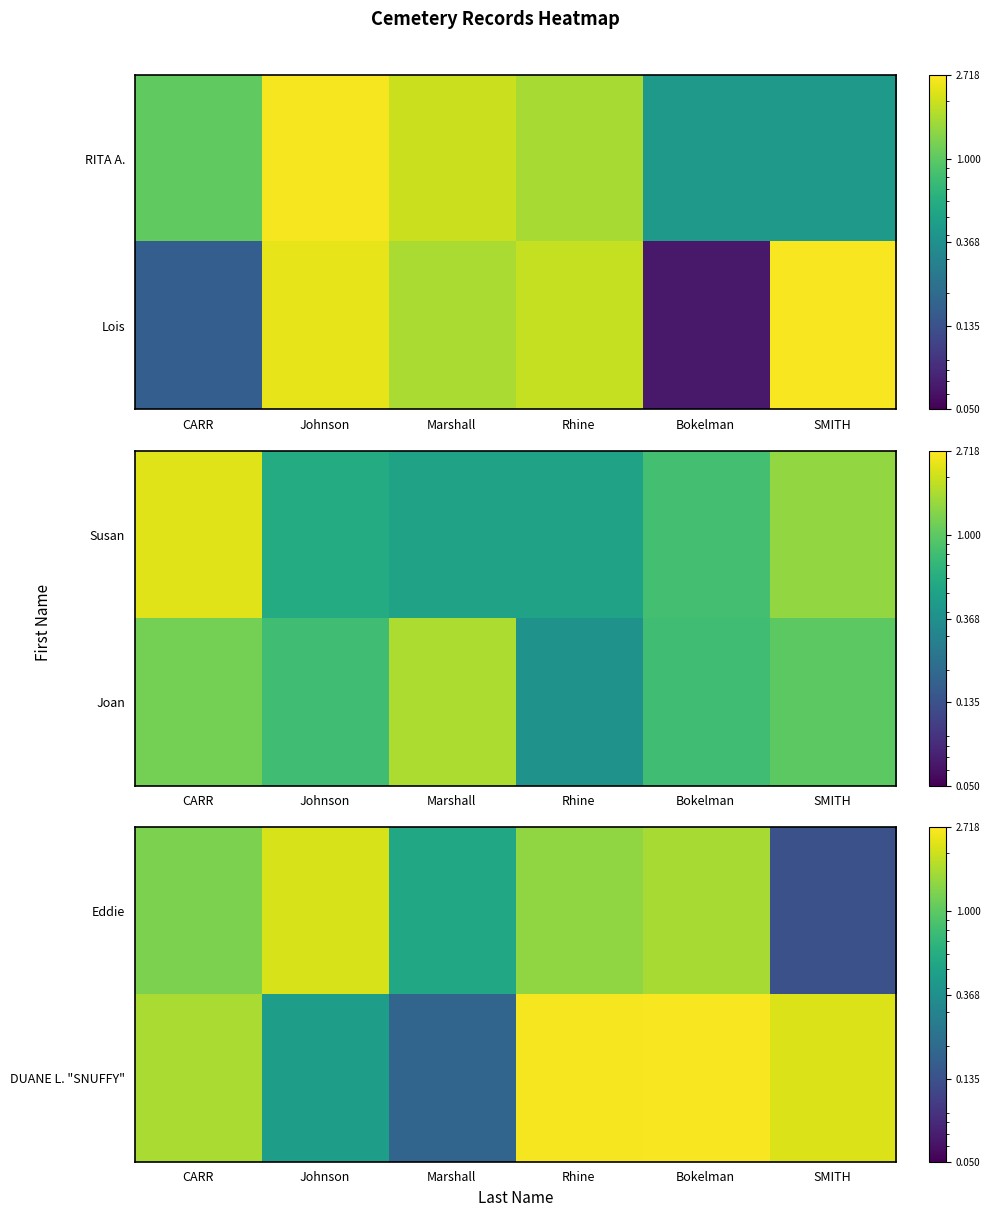

Is it true that Eddie equals 0.9 at Bokelman?

False